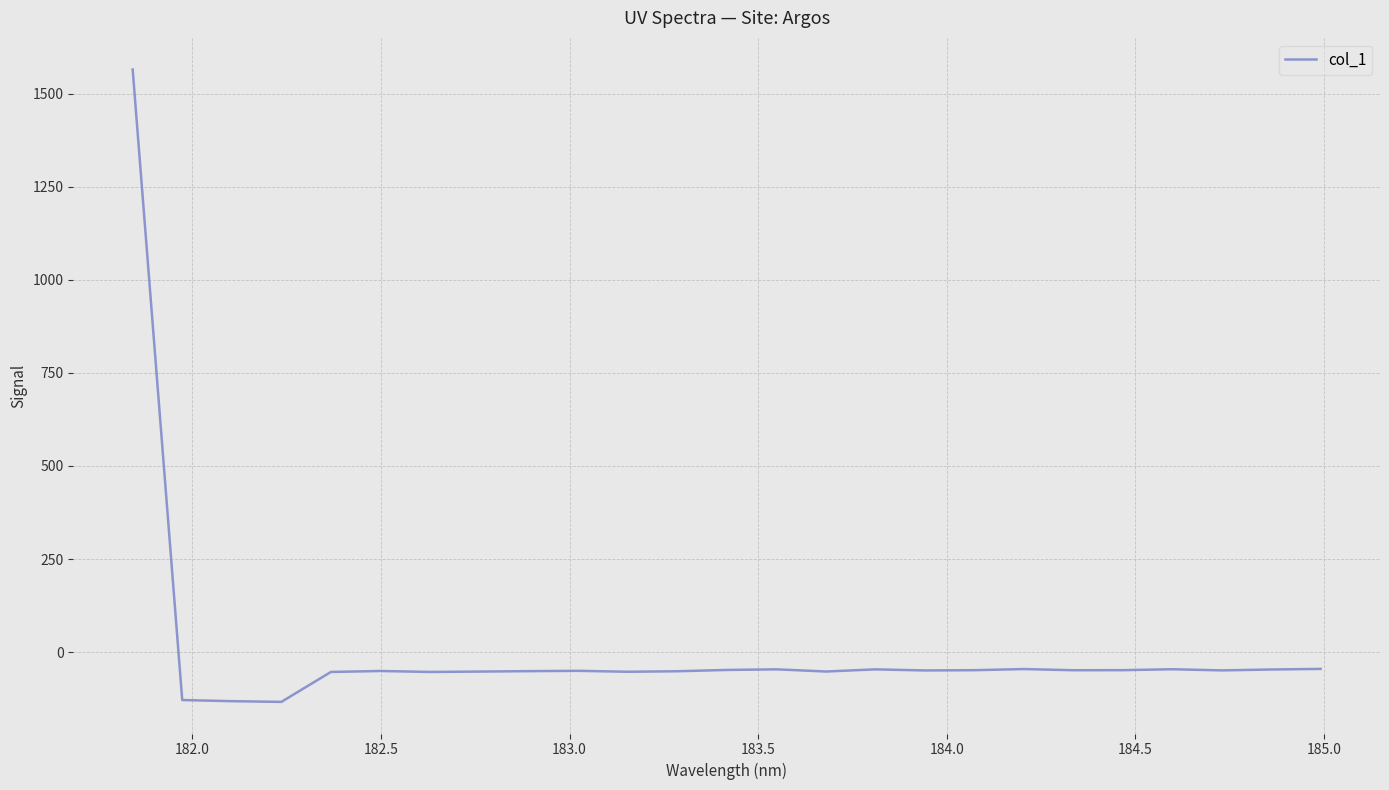

What is the maximum value shown in the chart?

1565.6